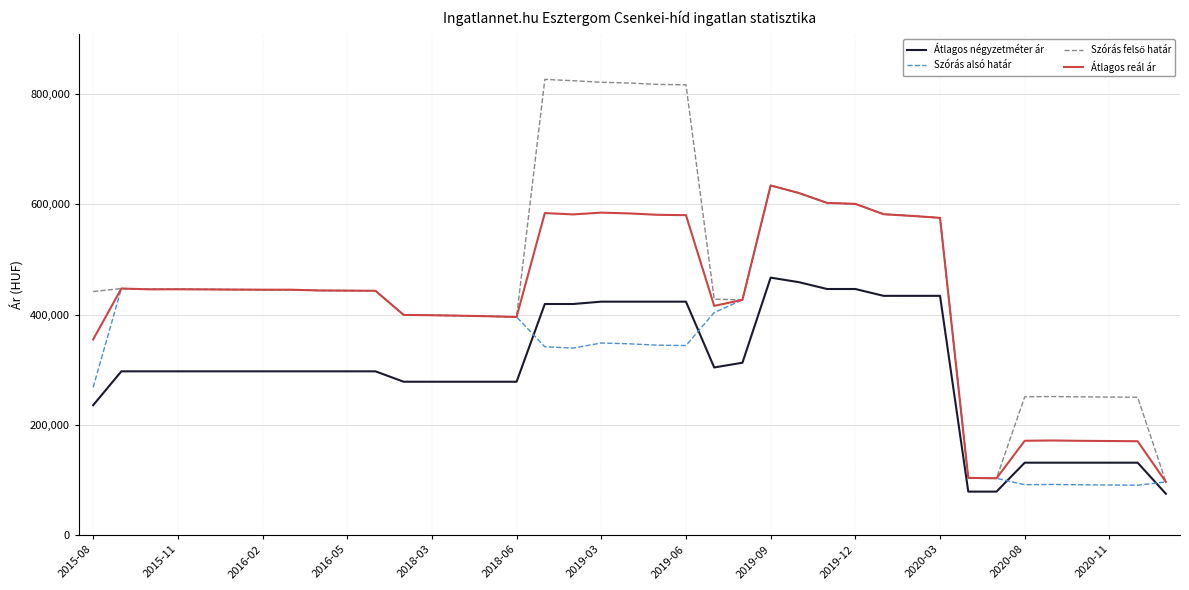

True or false: Átlagos reál ár and Átlagos négyzetméter ár intersect in this chart.

False